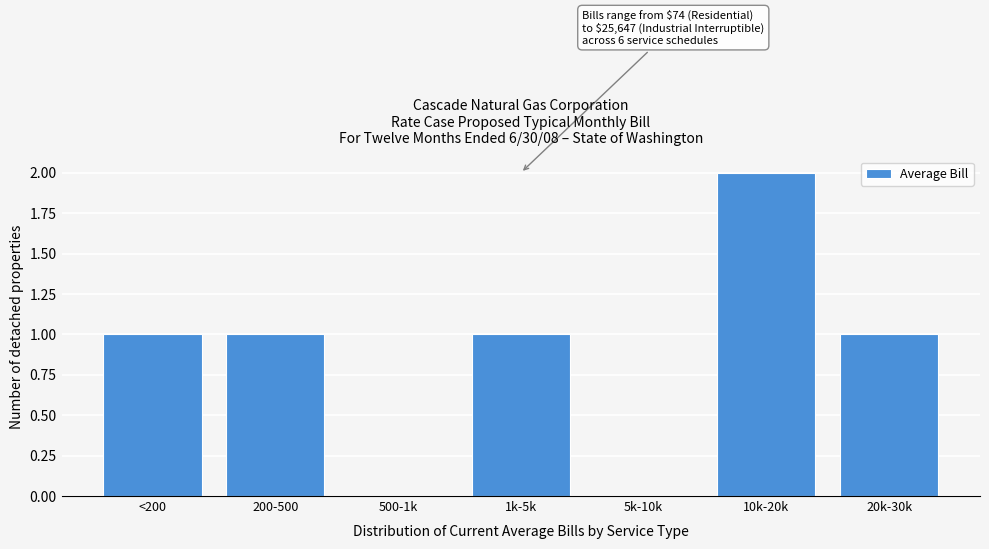

Reading left to right, transcribe all the data shown in this chart.

<200=1	200-500=1	500-1k=0	1k-5k=1	5k-10k=0	10k-20k=2	20k-30k=1